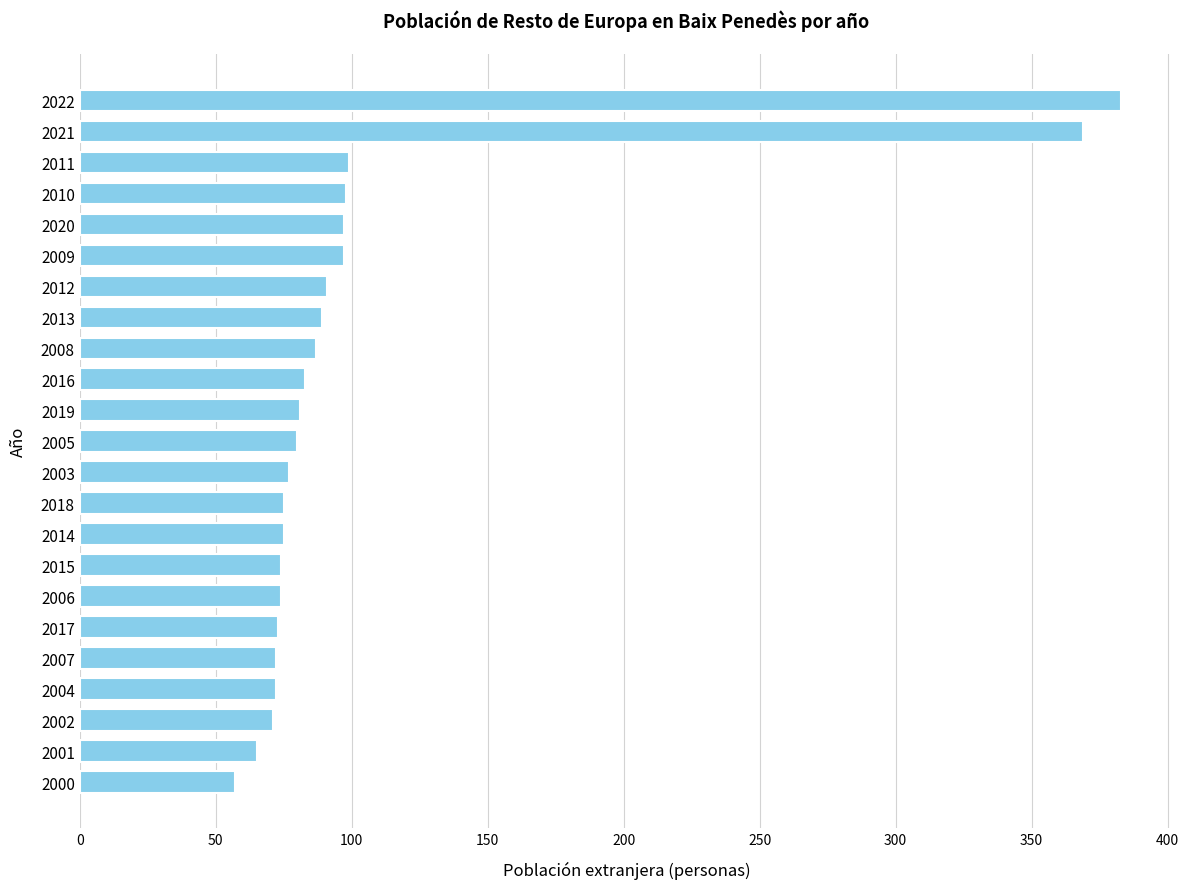

How many data points are less than 80?

11